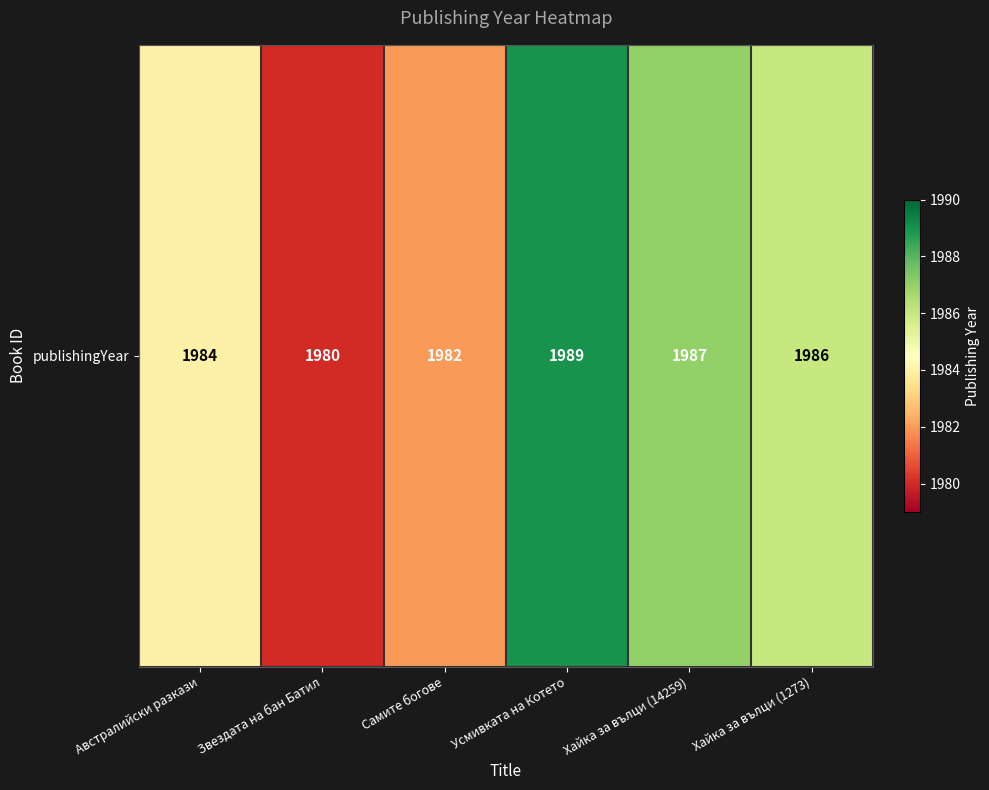

What is the difference between the maximum and minimum values?

9